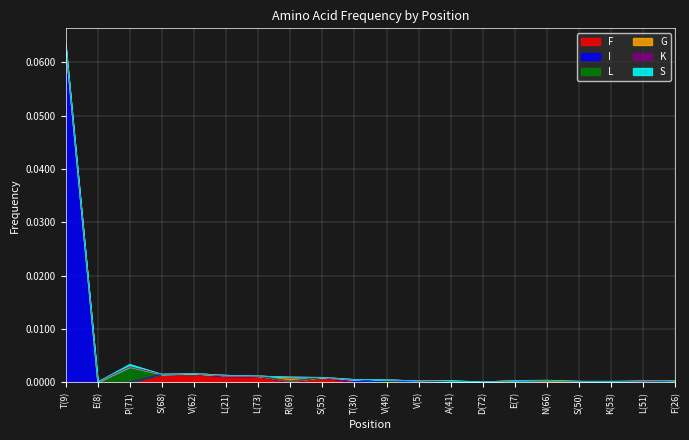

Which series changed the most between R(69) and V(5)?

G